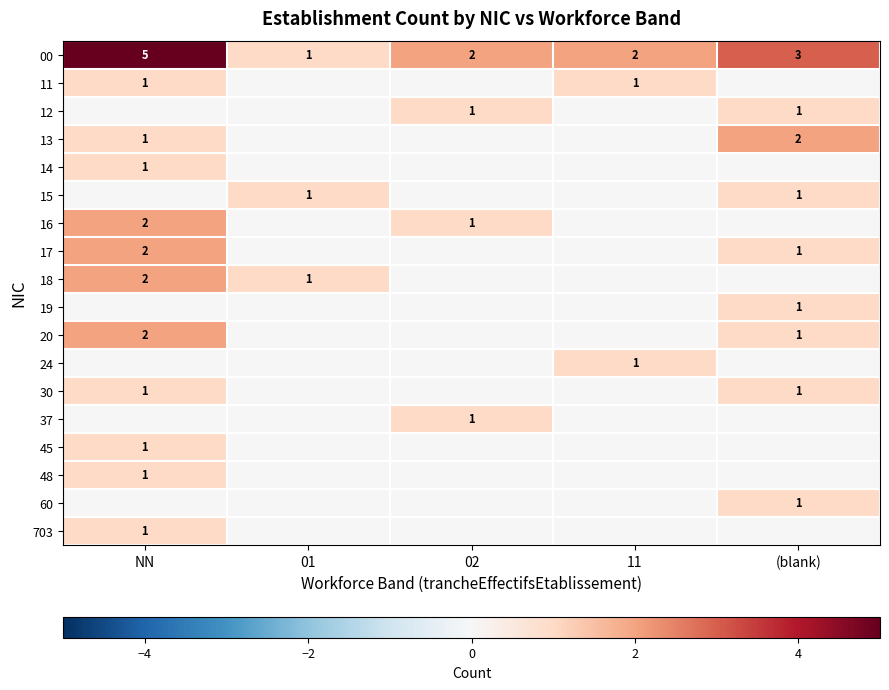

True or false: 17 has a value of 1 at (blank).

True